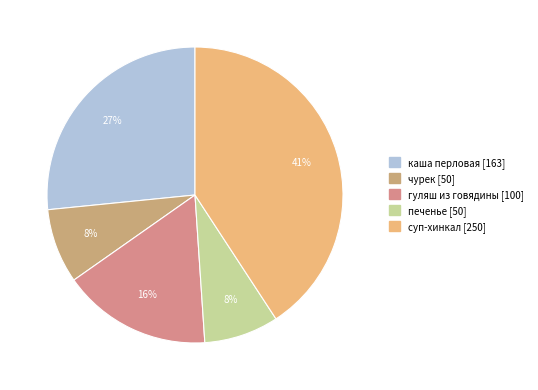

True or false: суп-хинкал accounts for 35% of the total.

False